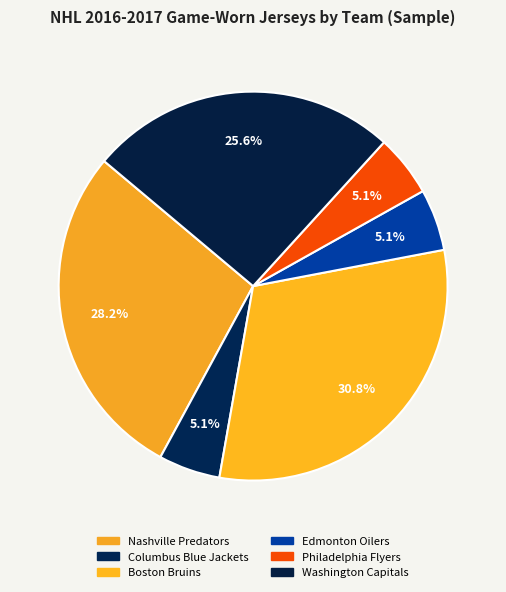

To the nearest percent, what is the difference between the largest and smallest slice percentages?

26%